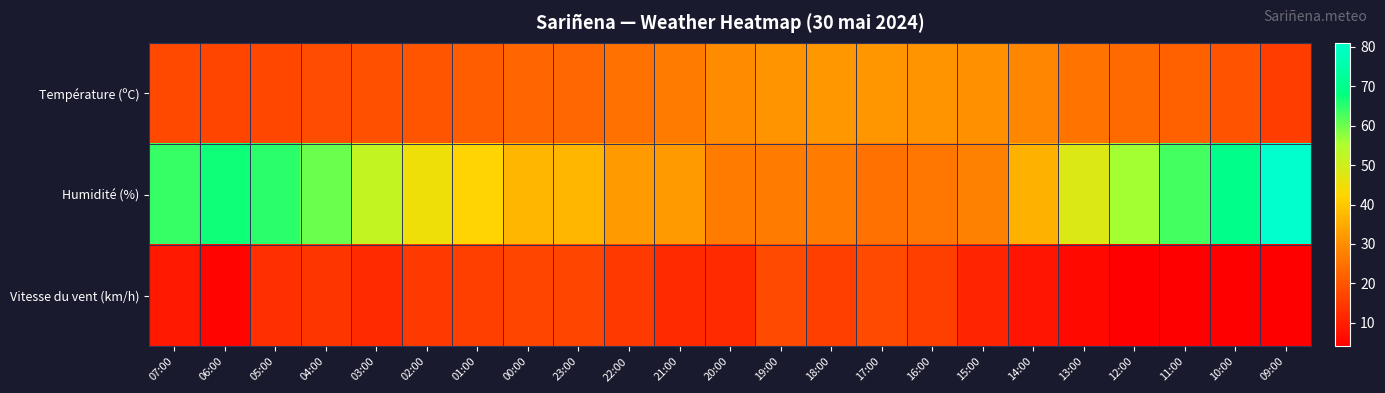

Rank the series by their average value, from highest to lowest.

Humidité (%), Température (ºC), Vitesse du vent (km/h)